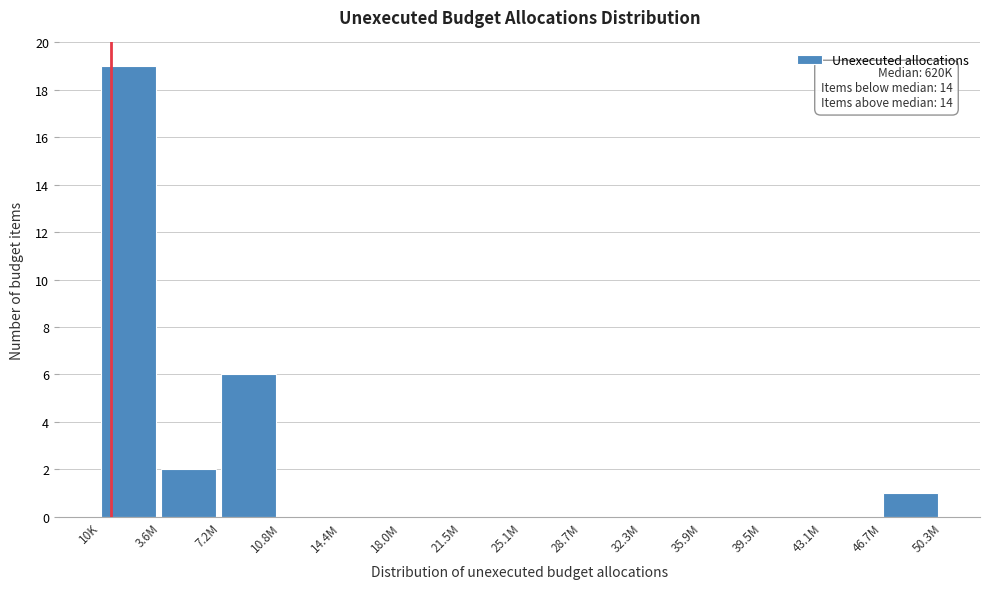

Reading left to right, list all the values displayed in this chart.

10K=19	3.6M=2	7.2M=6	10.8M=0	14.4M=0	18.0M=0	21.5M=0	25.1M=0	28.7M=0	32.3M=0	35.9M=0	39.5M=0	43.1M=0	46.7M=1